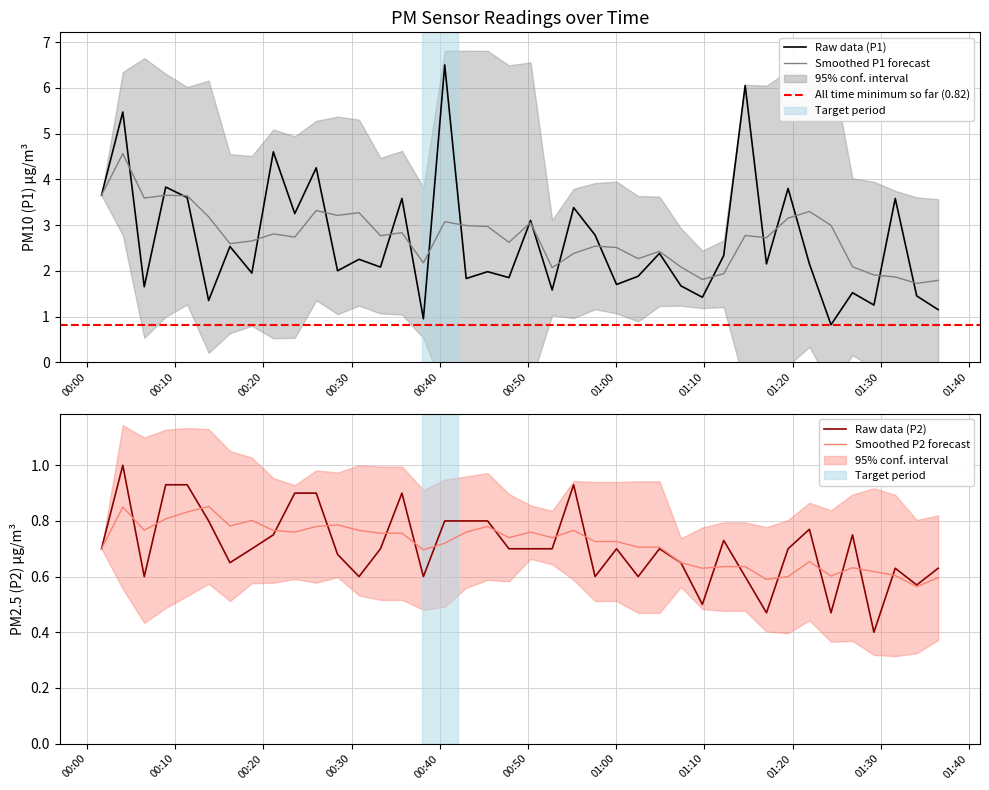

What is the highest value of the Smoothed P1 forecast series?

4.6